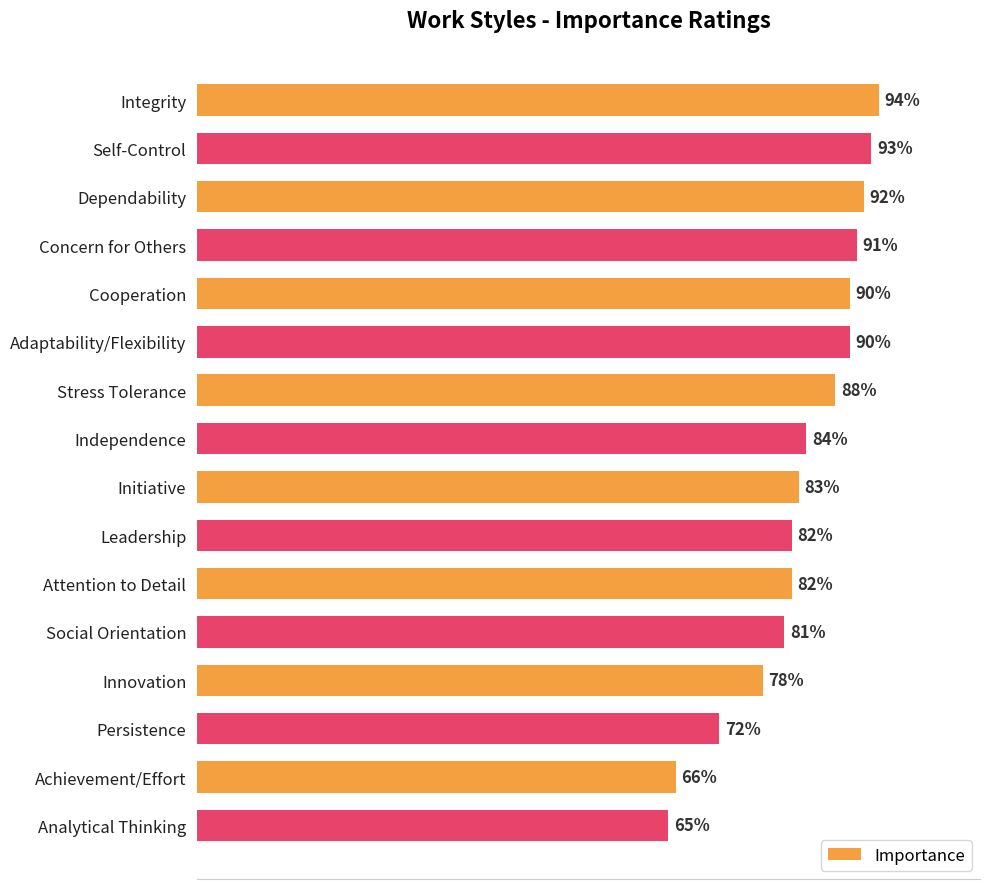

Where is the data nearest to the value 79?

Innovation